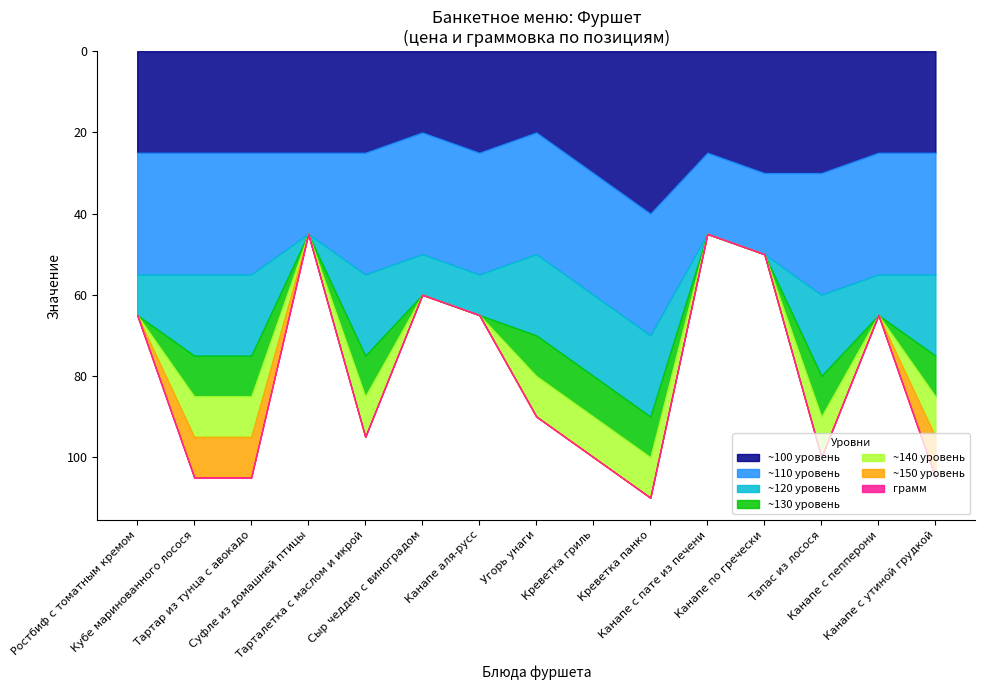

True or false: грамм and цена intersect in this chart.

False